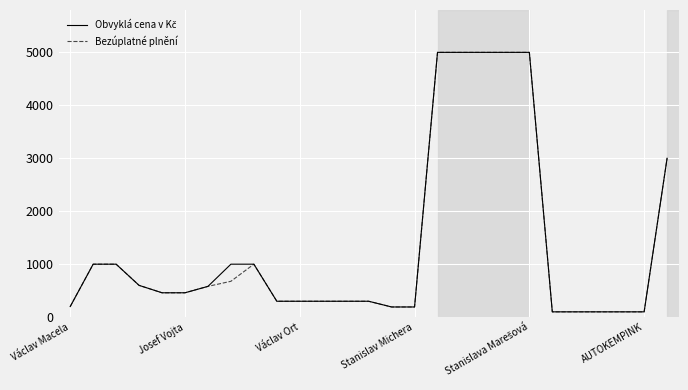

What is the maximum value shown in the chart?

5000